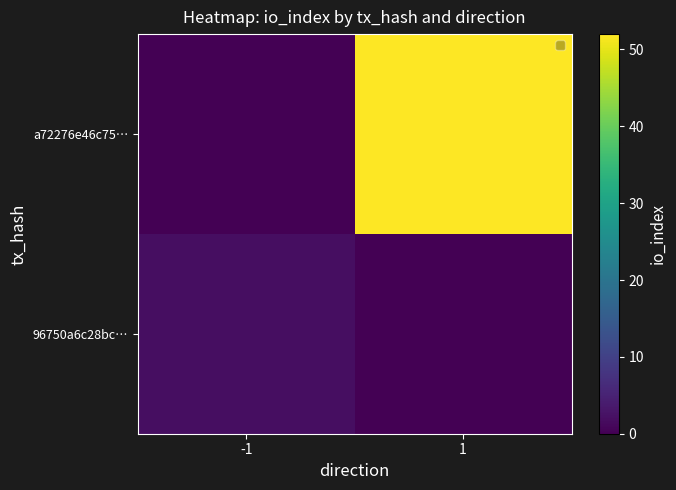

What is the total value across all series at 1?

52